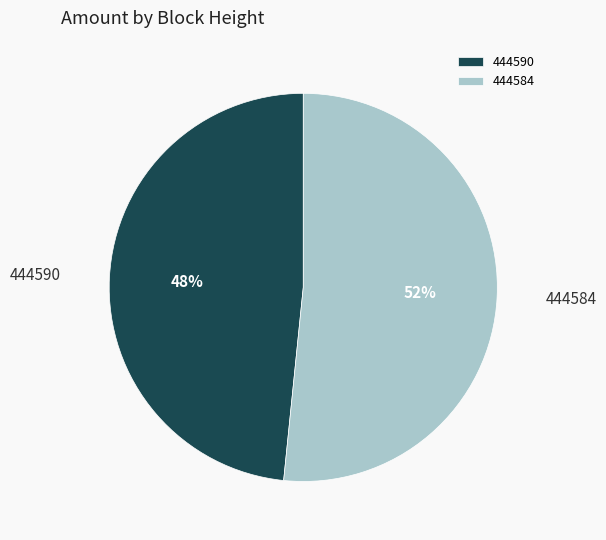

To the nearest percent, what portion does 444590 represent?

48%